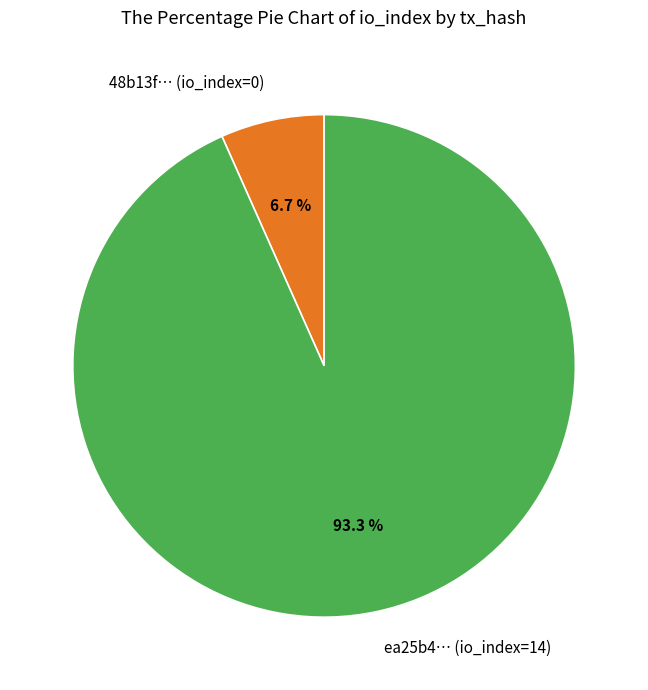

Does any single category account for the majority?

Yes